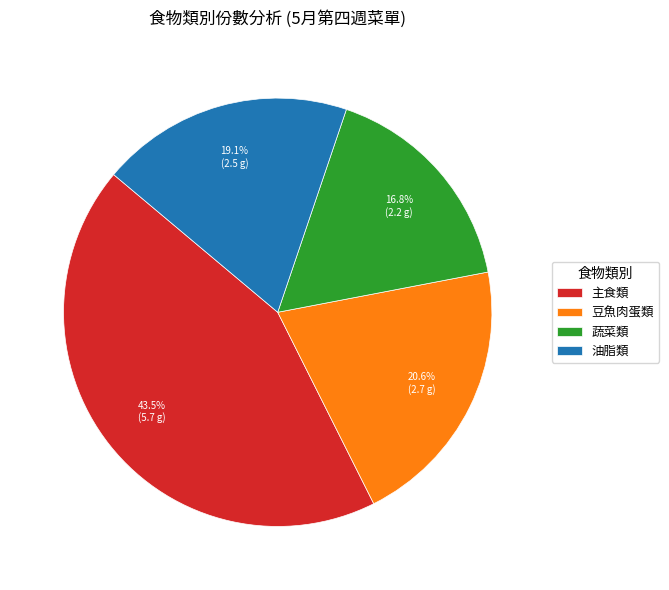

To the nearest percent, what portion does 油脂類 represent?

19%